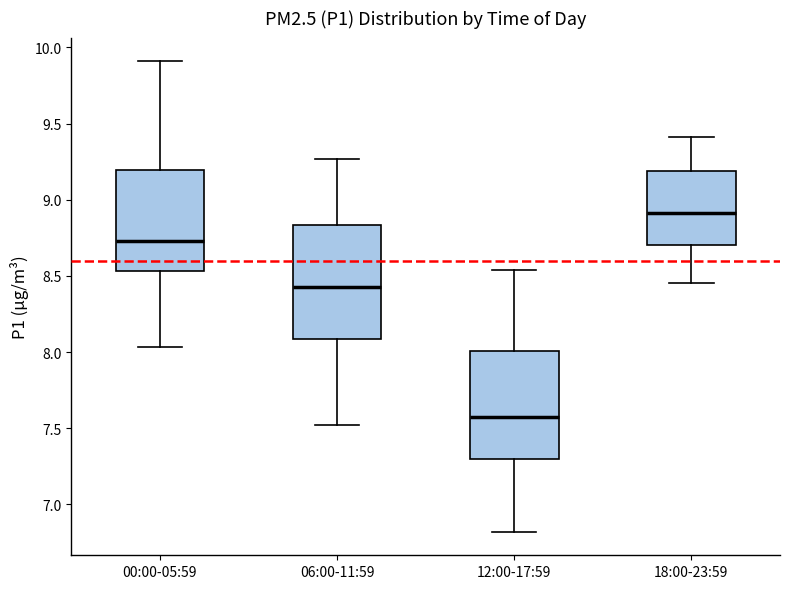

Where does the median line of the box for 12:00-17:59 sit on the y-axis? The values are not printed on the chart, so give them approximately, as read against the axis.

7.60